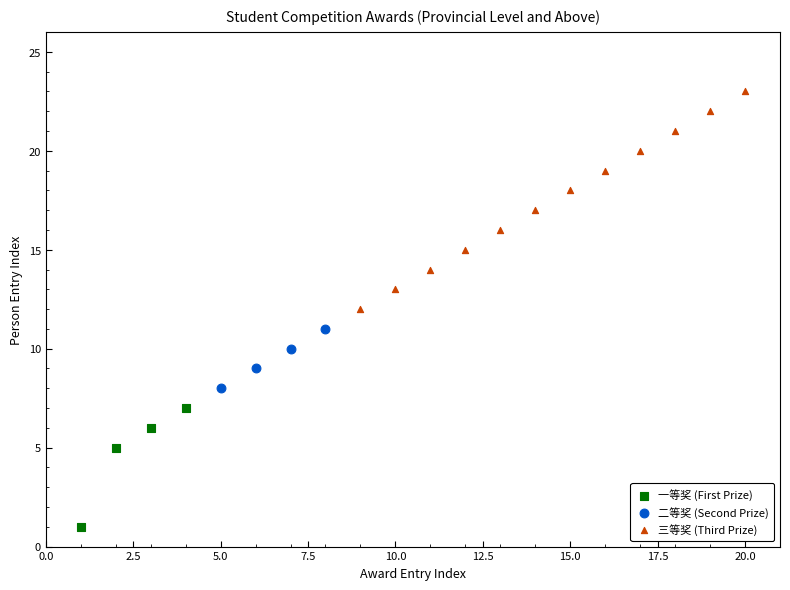

Which series contains the lowest Y value?

一等奖 (First Prize)